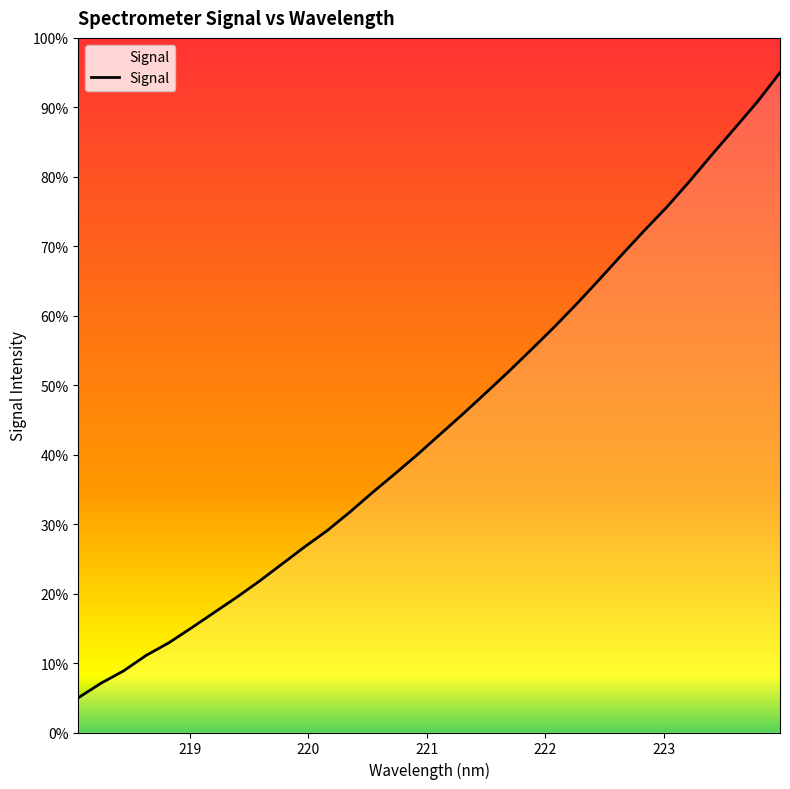

Reading left to right, extract all data points from this chart.

5.0	7.1	8.9	11.1	12.9	15.1	17.3	19.5	21.8	24.3	26.7	29.1	31.8	34.6	37.3	40.1	43.0	45.9	48.9	51.9	55.1	58.3	61.7	65.2	68.8	72.3	75.7	79.4	83.2	87.0	90.8	95.0